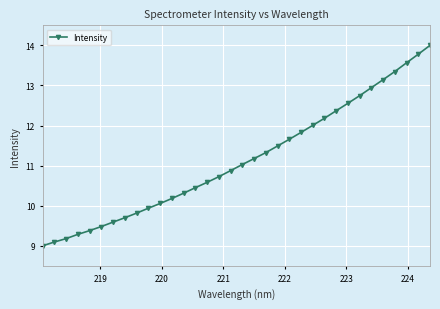

What is the value of the 17th point from the left?

10.9